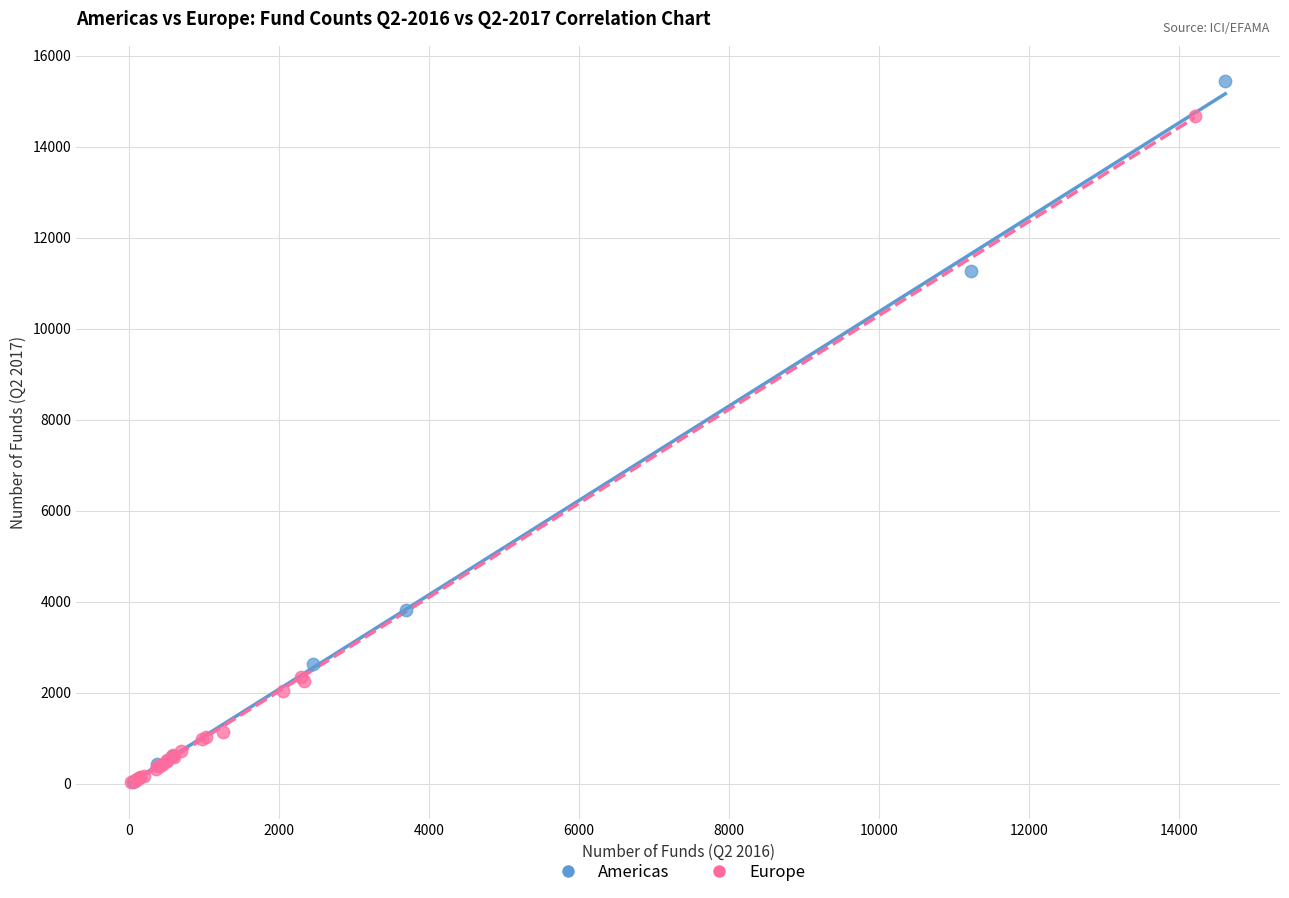

What are all the series names shown in the legend?

Americas, Europe